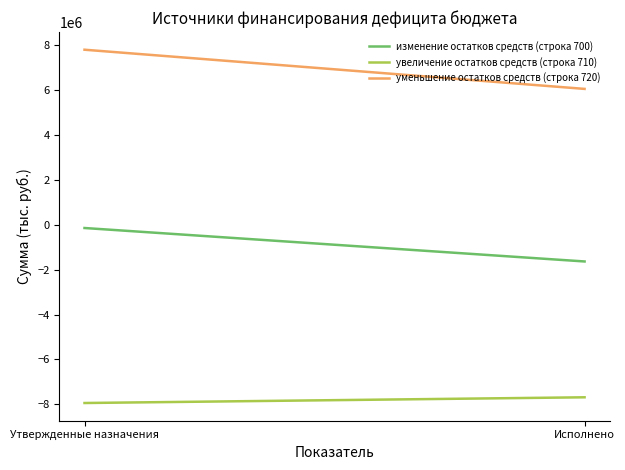

List the series in order of their overall mean, highest first.

уменьшение остатков средств (строка 720), изменение остатков средств (строка 700), увеличение остатков средств (строка 710)